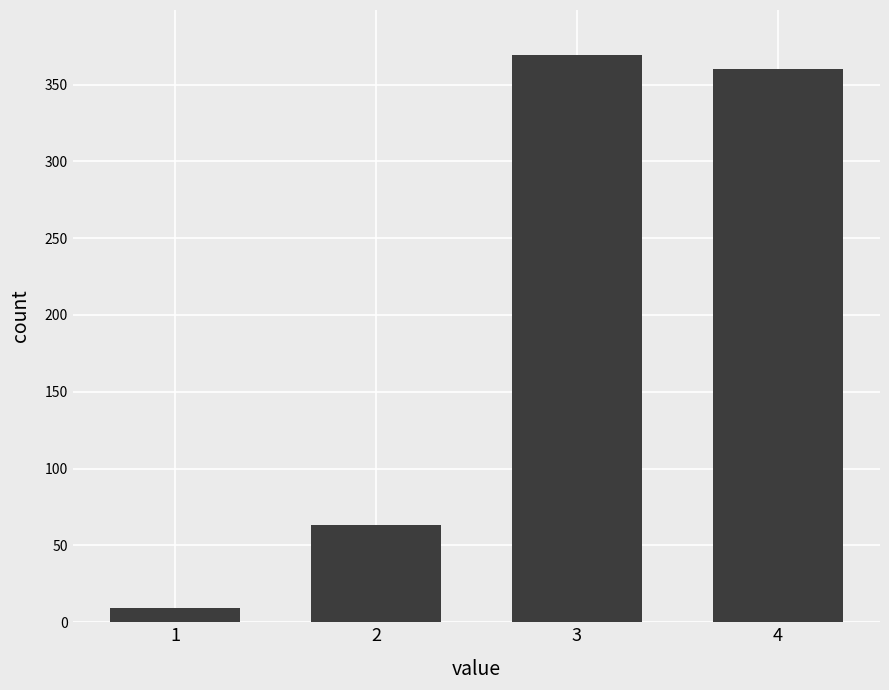

How many distinct data groups are displayed?

1